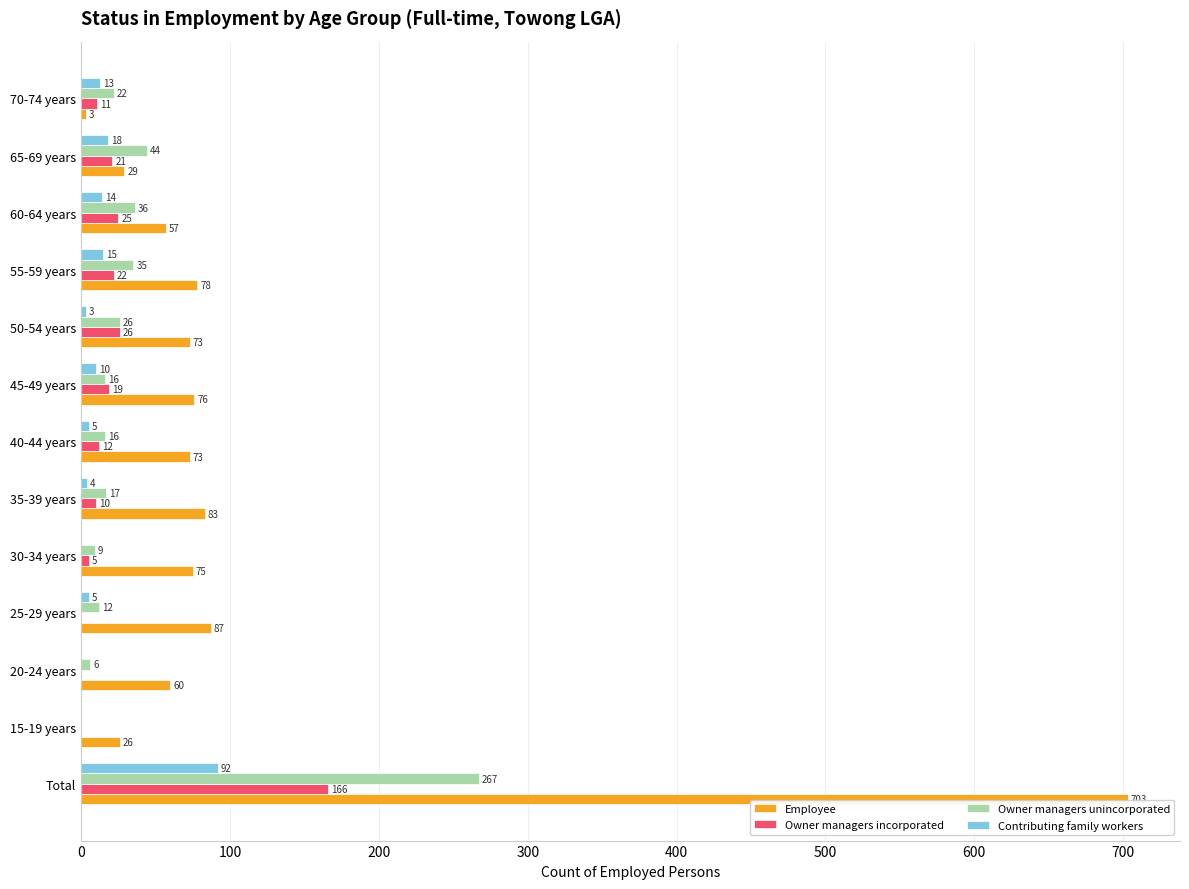

Which series has the largest total across all categories?

Employee